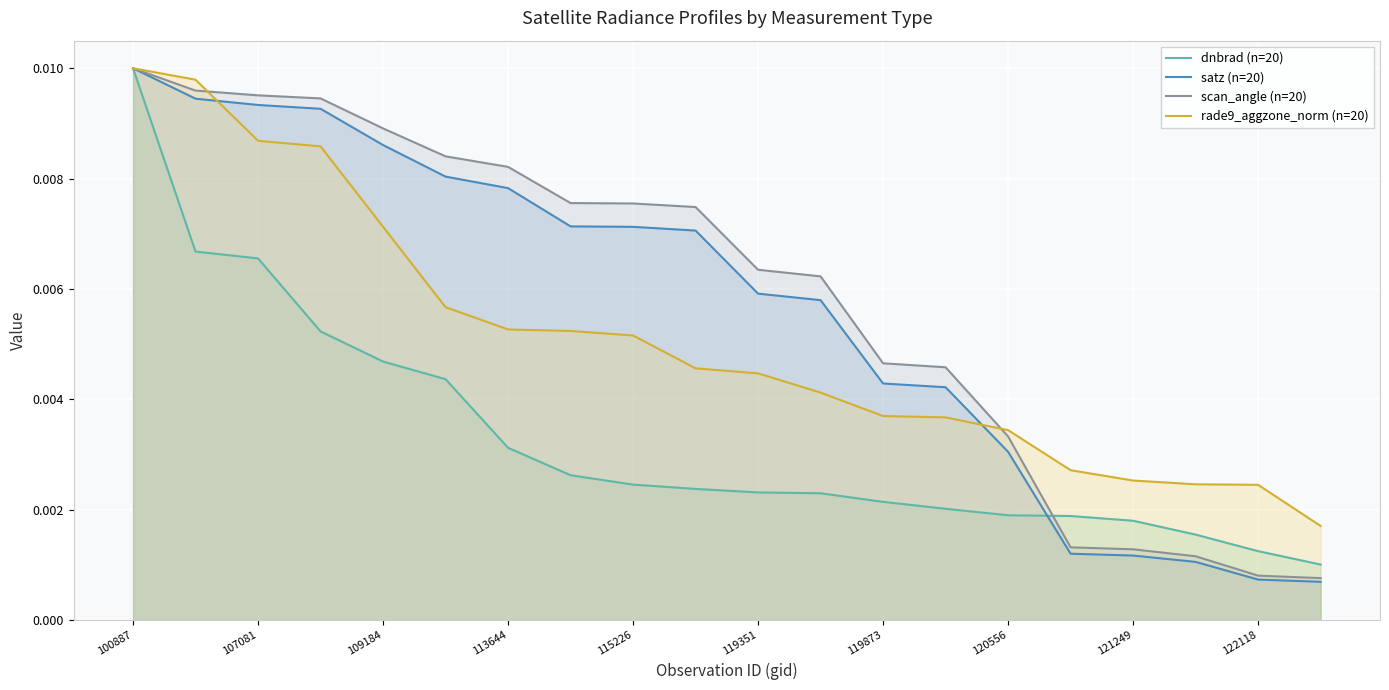

Between 11 and 13, which is larger?

11